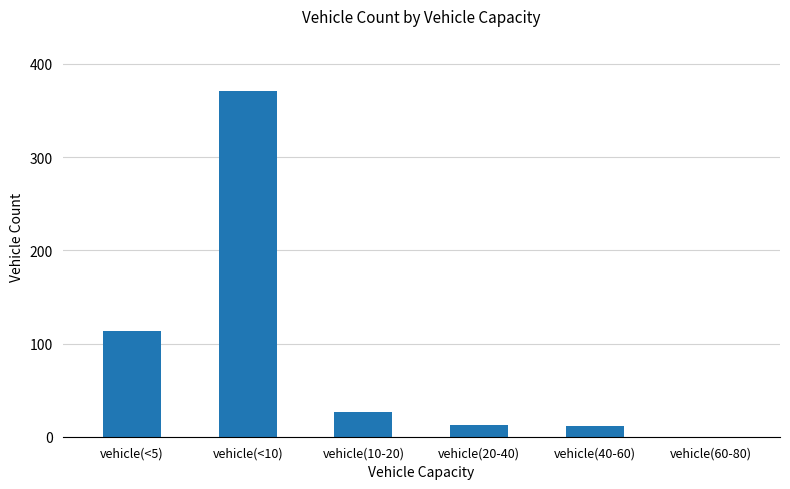

How many positive values are there?

5